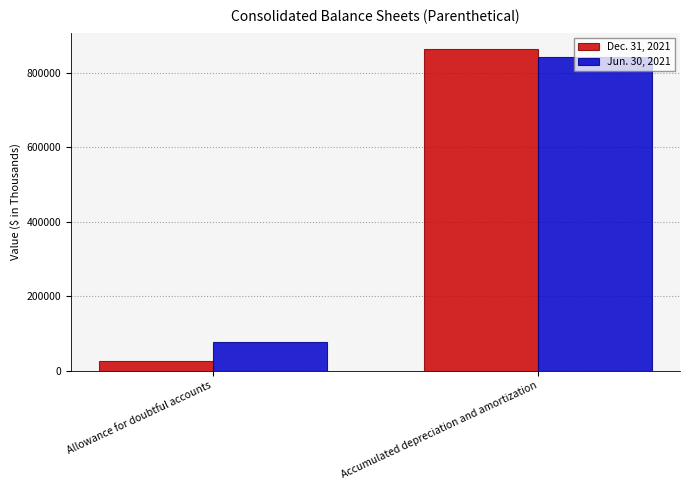

Count the number of categories in the chart.

2